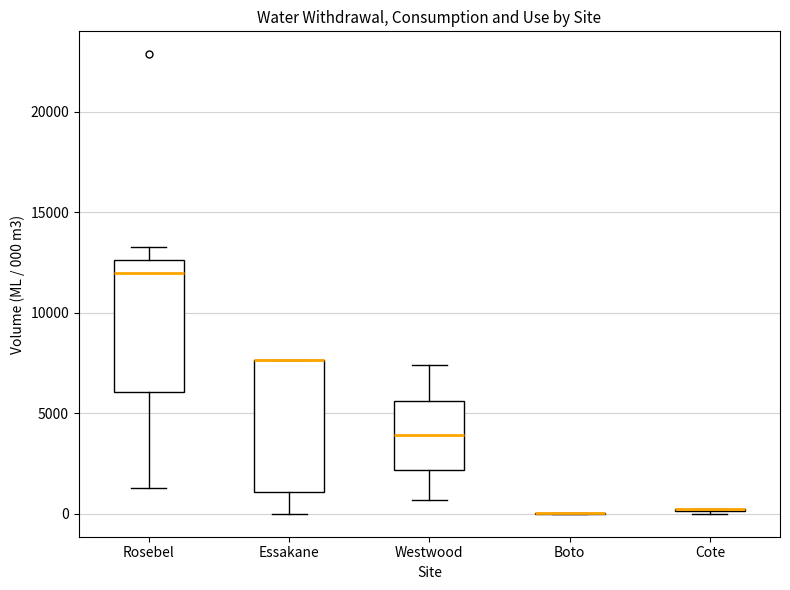

Reading left to right, read every box against the y-axis: the position of its median line, the range the box covers, and the ends of its whiskers. The values are not printed on the chart, so give them approximately, as read against the axis.

Rosebel: median 12000, box 6000 to 12500, whiskers 1500 to 13500
Essakane: median 7500 (drawn on the box's upper edge), box 1000 to 7500, whiskers 0 to 7500
Westwood: median 4000, box 2000 to 5500, whiskers 500 to 7500
Boto: box collapsed to a line at 0, whiskers 0 to 0
Cote: box collapsed to a line at 0, whiskers 0 to 0